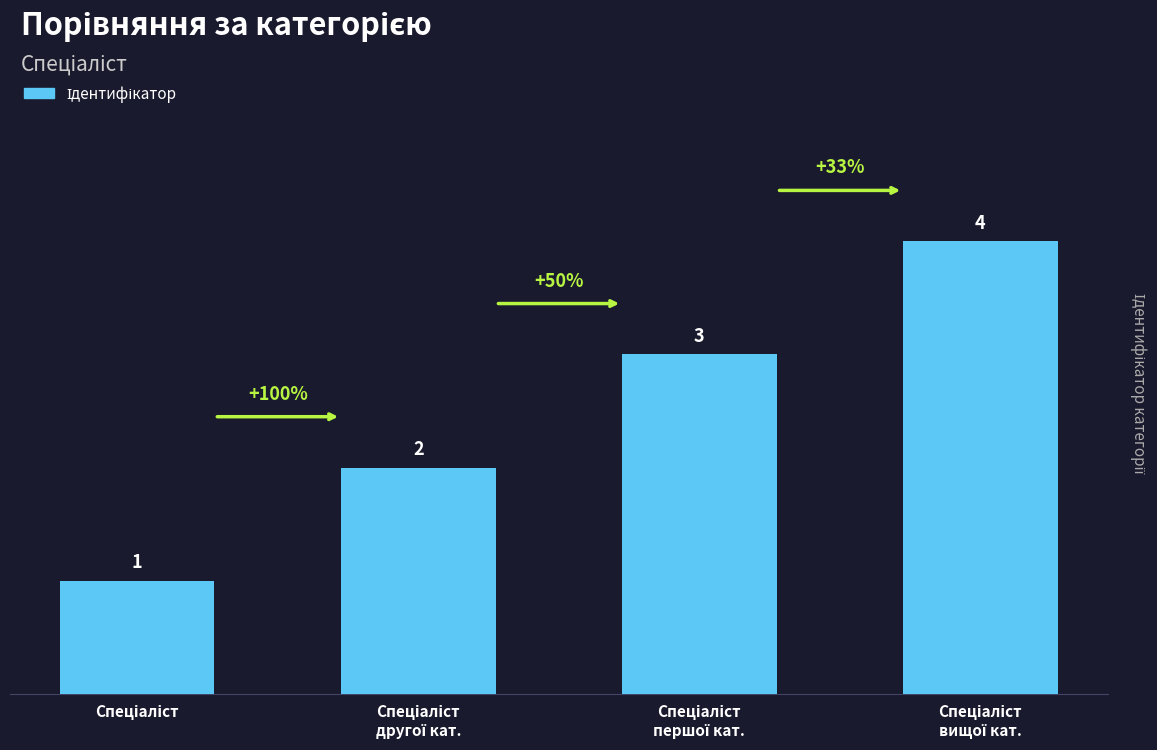

What is the difference between the maximum and minimum values?

3